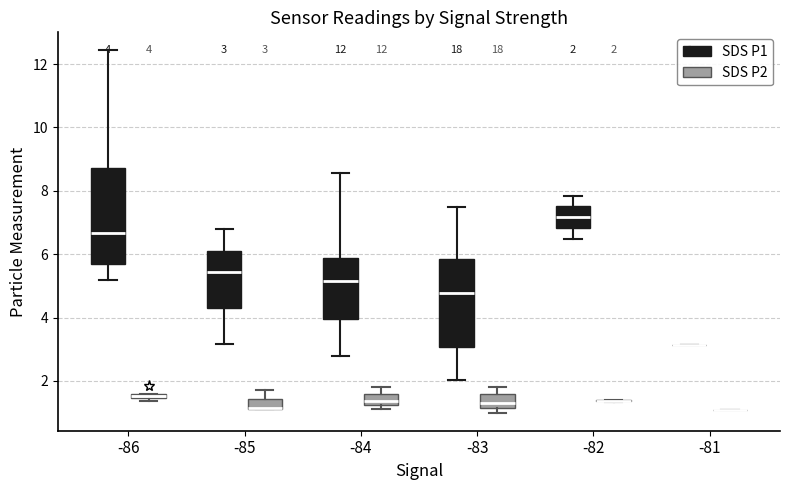

Comparing the boxes themselves (not the whiskers), which one is the tallest?

-86 (SDS P1)